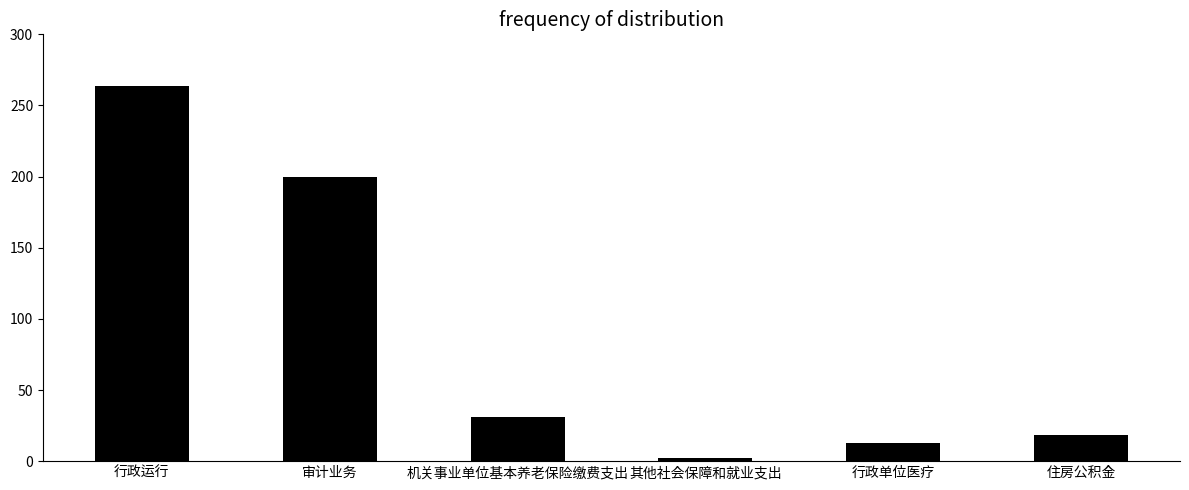

List the labels in order of value, largest first.

行政运行, 审计业务, 机关事业单位基本养老保险缴费支出, 住房公积金, 行政单位医疗, 其他社会保障和就业支出